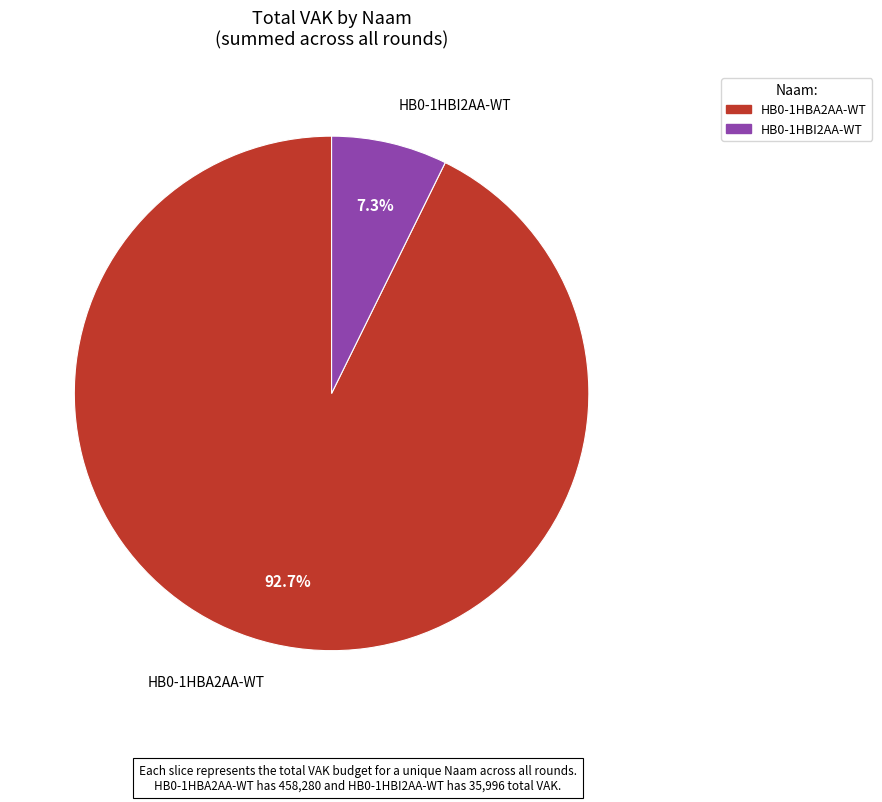

To the nearest percent, what is the average slice percentage?

50%